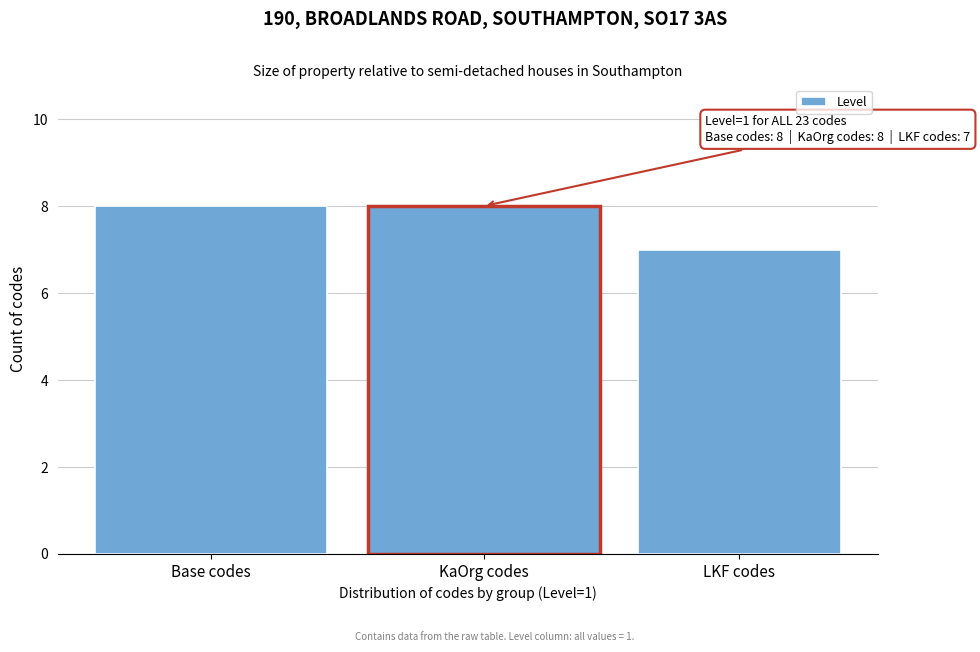

Reading left to right, what are all the values shown in this chart?

Base codes=8	KaOrg codes=8	LKF codes=7